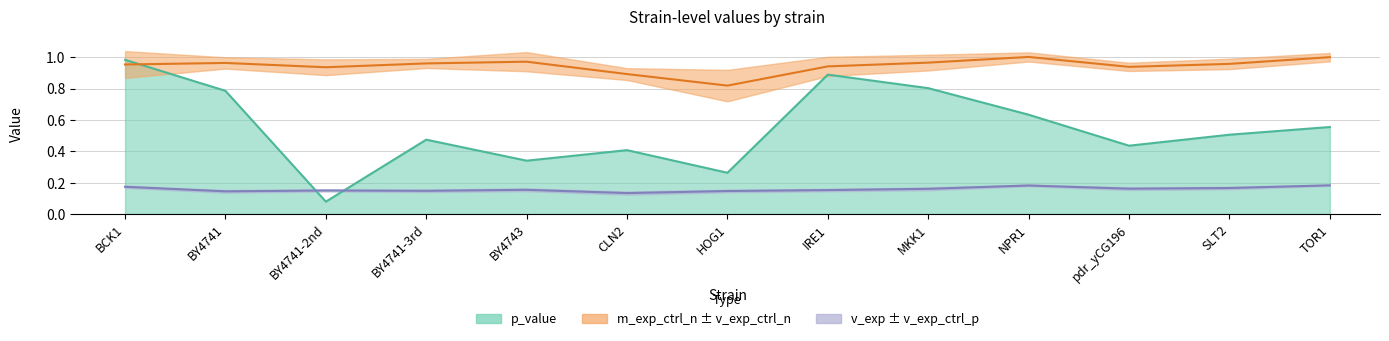

Reading left to right, transcribe all the data shown in this chart.

p_value: BCK1=1.0	BY4741=0.8	BY4741-2nd=0.1	BY4741-3rd=0.5	BY4743=0.3	CLN2=0.4	HOG1=0.3	IRE1=0.9	MKK1=0.8	NPR1=0.6	pdr_yCG196=0.4	SLT2=0.5	TOR1=0.6
v_exp: BCK1=0.2	BY4741=0.1	BY4741-2nd=0.1	BY4741-3rd=0.1	BY4743=0.2	CLN2=0.1	HOG1=0.1	IRE1=0.2	MKK1=0.2	NPR1=0.2	pdr_yCG196=0.2	SLT2=0.2	TOR1=0.2
m_exp_ctrl_n: BCK1=1.0	BY4741=1.0	BY4741-2nd=0.9	BY4741-3rd=1.0	BY4743=1.0	CLN2=0.9	HOG1=0.8	IRE1=0.9	MKK1=1.0	NPR1=1.0	pdr_yCG196=0.9	SLT2=1.0	TOR1=1.0